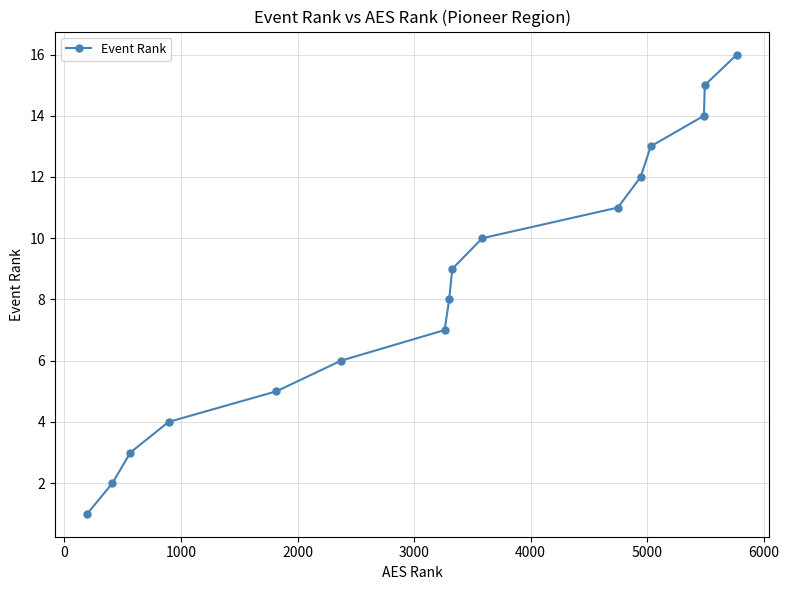

True or false: the data has more than 0 interior local peaks.

False